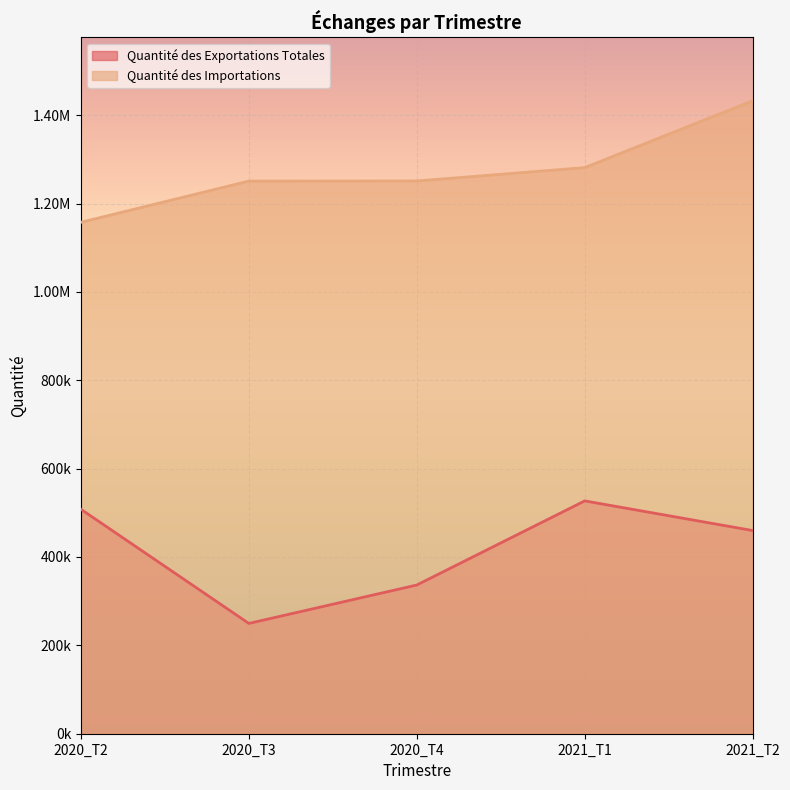

Is the value of Quantité des Importations at 2020_T3 greater than the value of Quantité des Exportations Totales at 2021_T2?

Yes